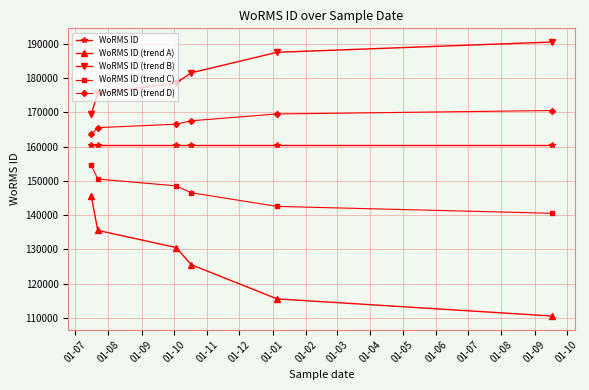

Which series has the largest range (max minus min)?

WoRMS ID (trend A)